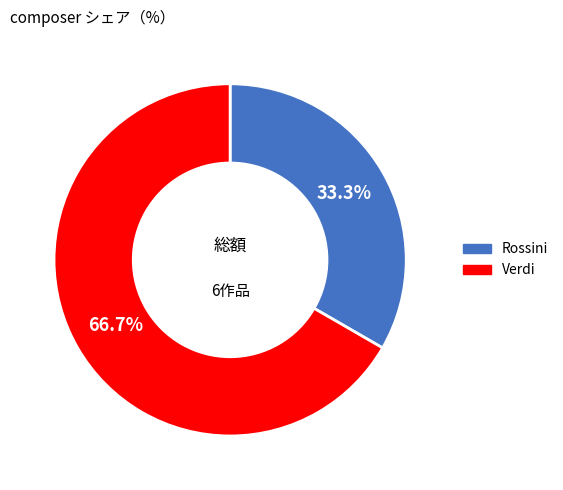

How many segments does this pie chart have?

2